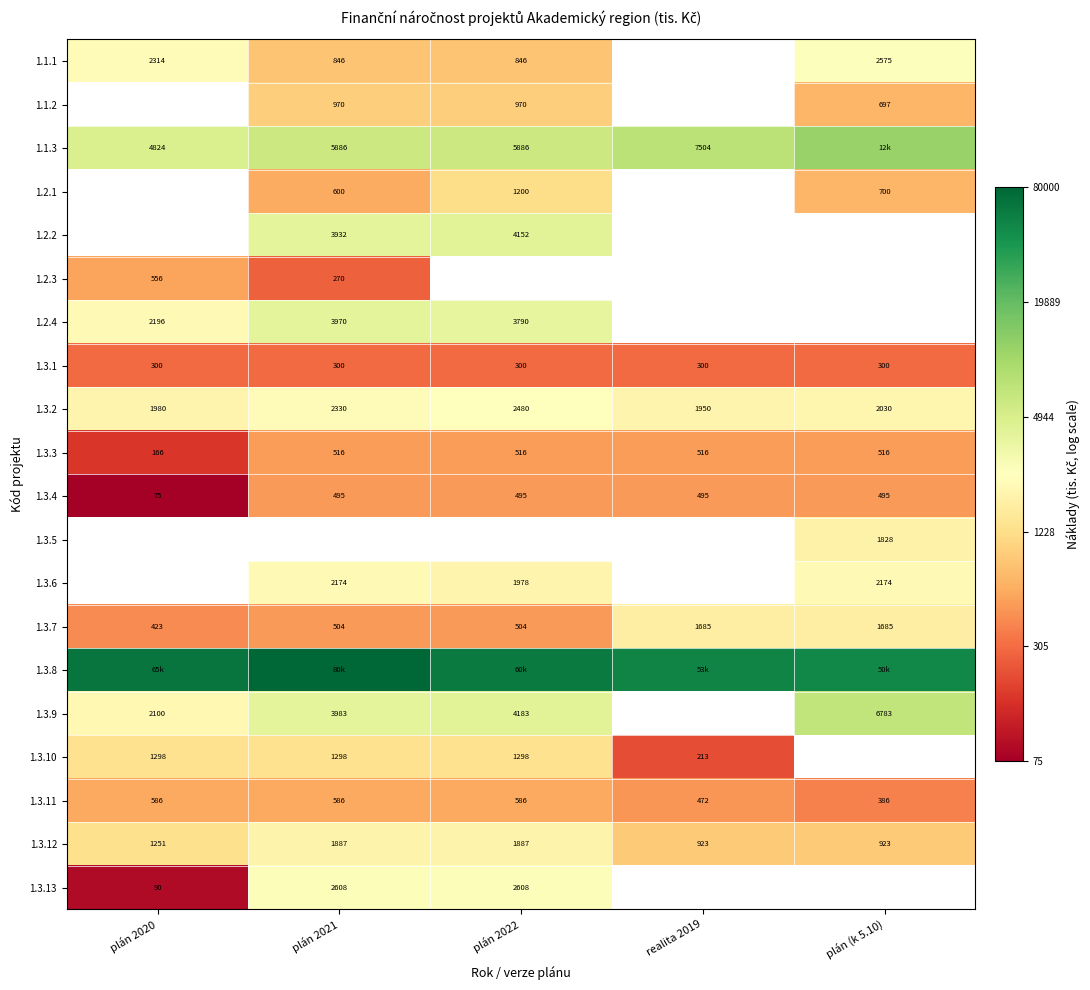

Is the value of 1.3.7 at plán 2022 greater than the value of 1.3.10 at realita 2019?

Yes